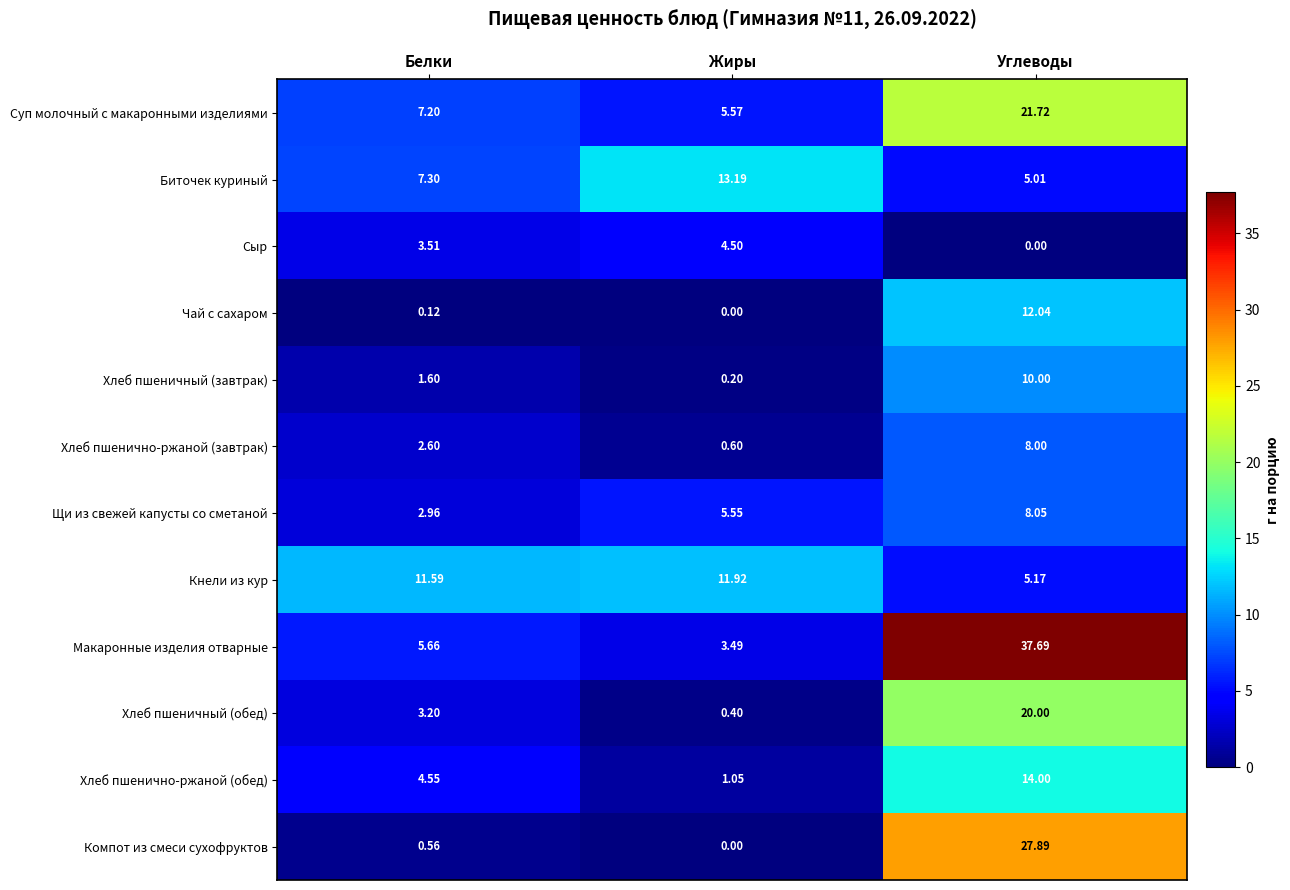

Rank the series at Белки from highest to lowest value.

Кнели из кур, Биточек куриный, Суп молочный с макаронными изделиями, Макаронные изделия отварные, Хлеб пшенично-ржаной (обед), Сыр, Хлеб пшеничный (обед), Щи из свежей капусты со сметаной, Хлеб пшенично-ржаной (завтрак), Хлеб пшеничный (завтрак), Компот из смеси сухофруктов, Чай с сахаром